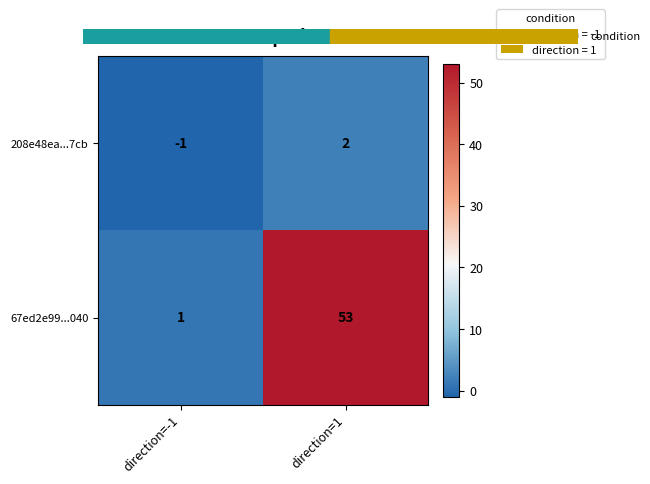

The 67ed2e99...040 series shows 1 at direction=-1. True or false?

True